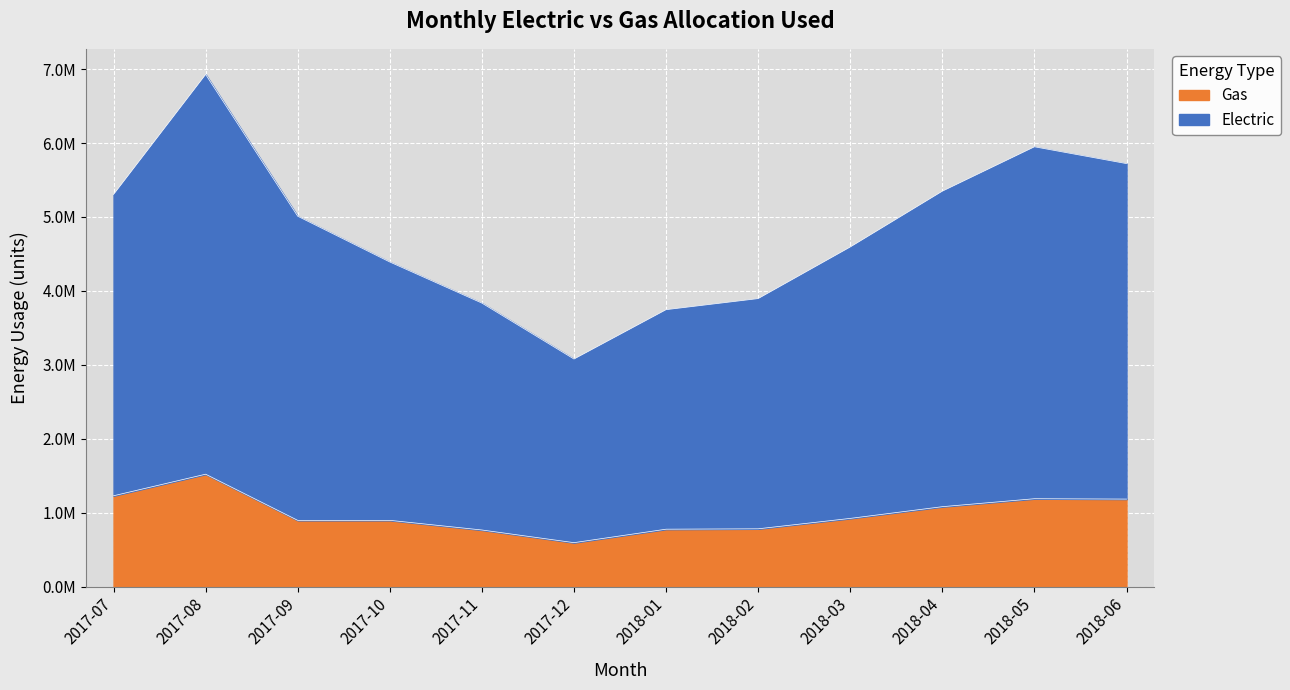

At 2018-05, list the series in order from largest to smallest.

Electric, Gas